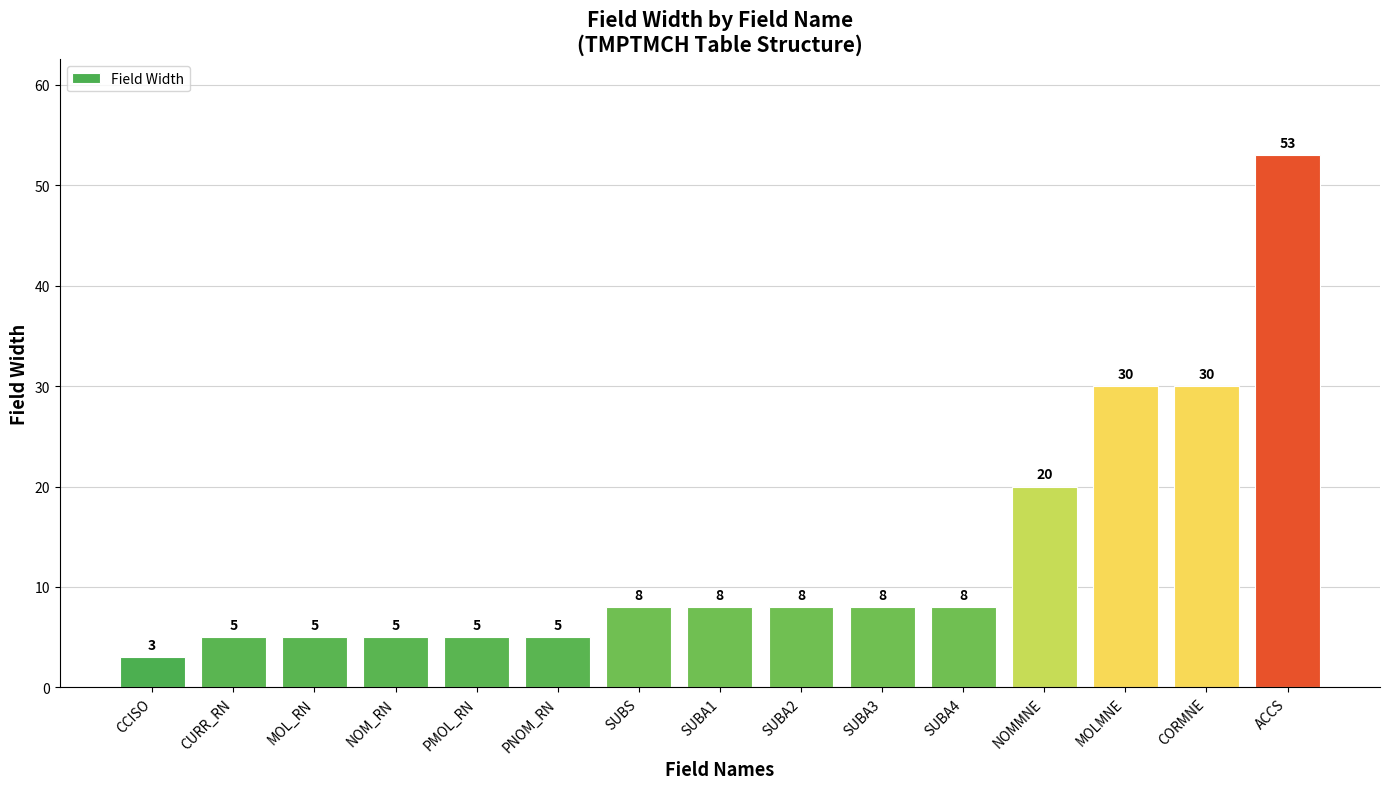

What is the difference between the second highest and minimum values?

27